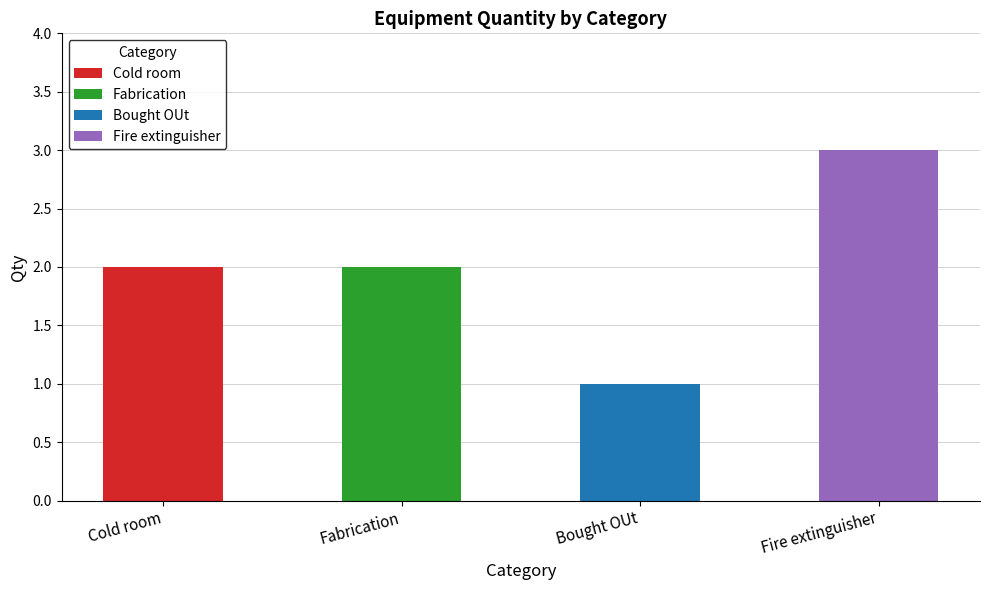

Count the number of categories in the chart.

4